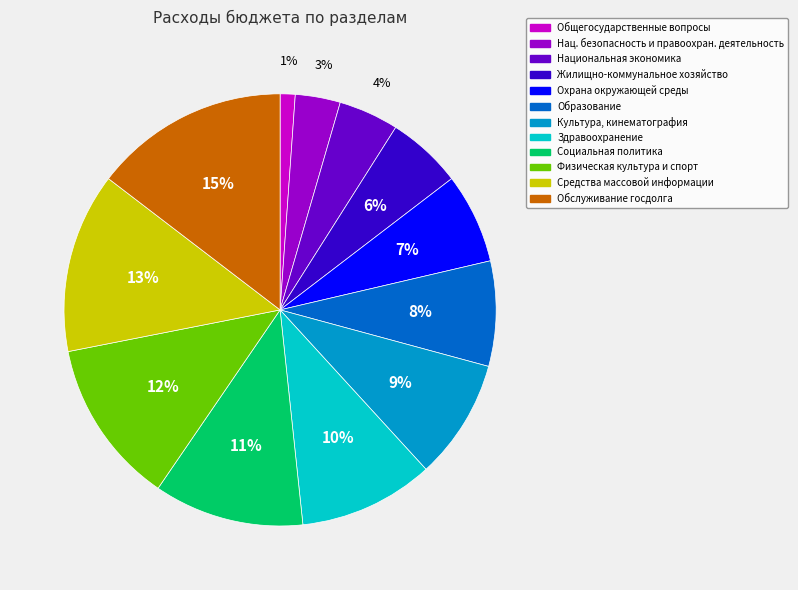

Rank the categories by value from highest to lowest.

Обслуживание госдолга, Средства массовой информации, Физическая культура и спорт, Социальная политика, Здравоохранение, Культура, кинематография, Образование, Охрана окружающей среды, Жилищно-коммунальное хозяйство, Национальная экономика, Нац. безопасность и правоохран. деятельность, Общегосударственные вопросы